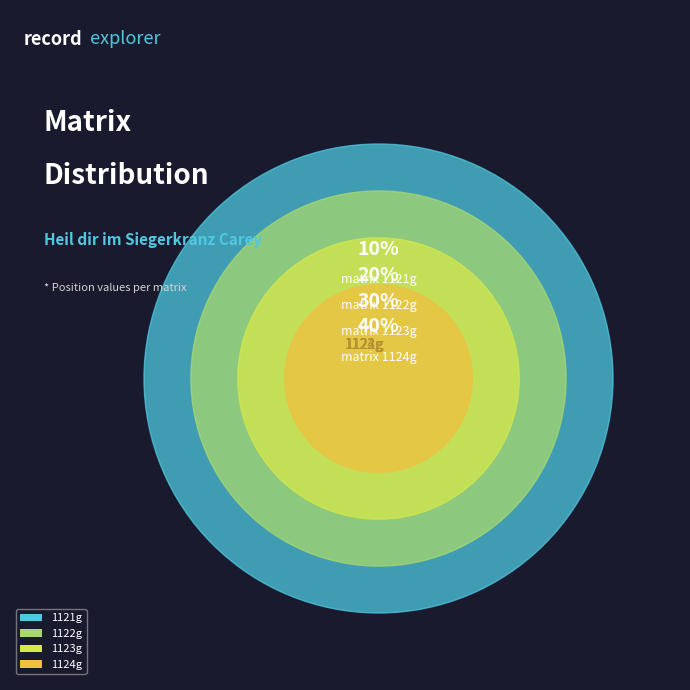

The 1122g slice represents 31% of the pie. True or false?

False